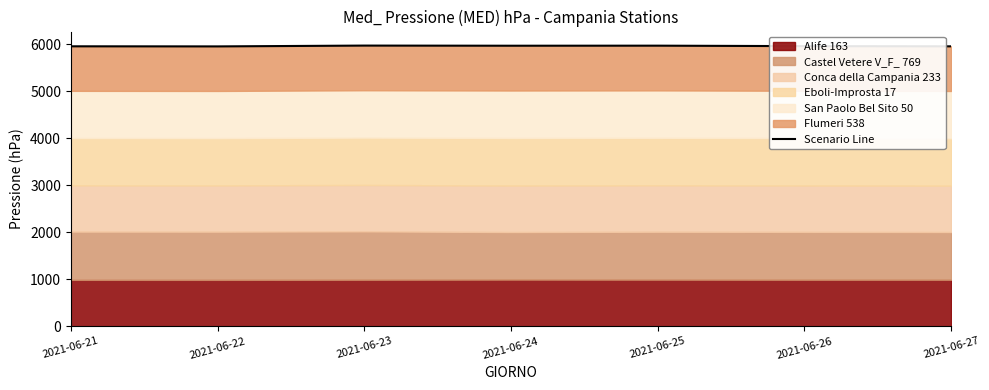

Reading left to right, extract all data points from this chart.

5958.9	5956.8	5974.3	5971.3	5972.5	5962.5	5958.4